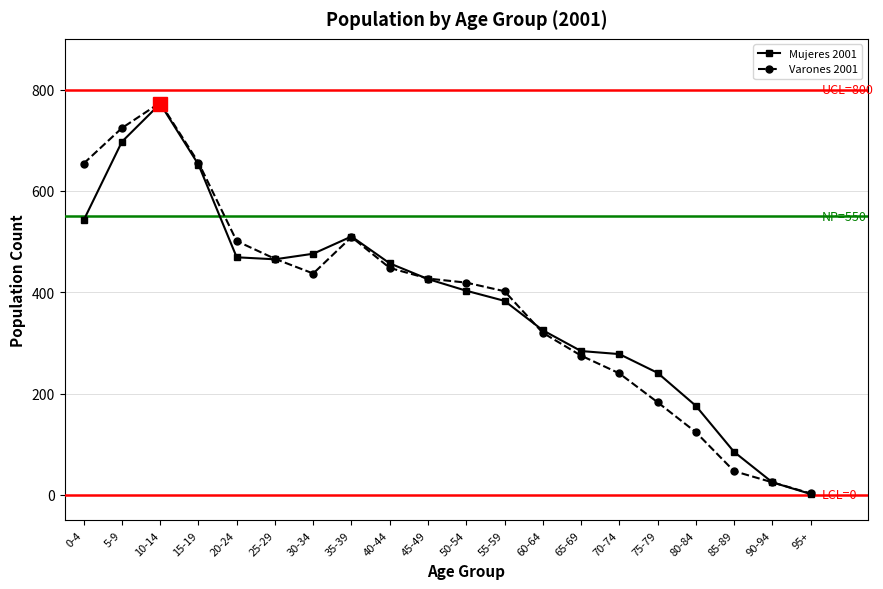

In Mujeres 2001, how many points are higher than both neighbors (excluding endpoints)?

2